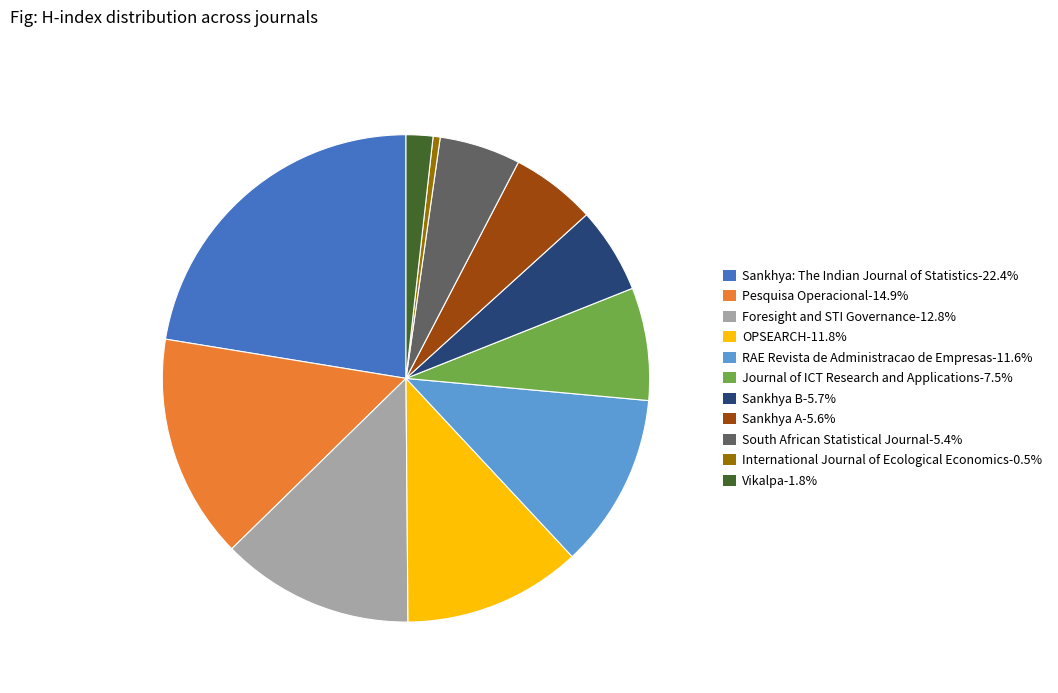

Between Foresight and STI Governance and Sankhya: The Indian Journal of Statistics, which is larger?

Sankhya: The Indian Journal of Statistics